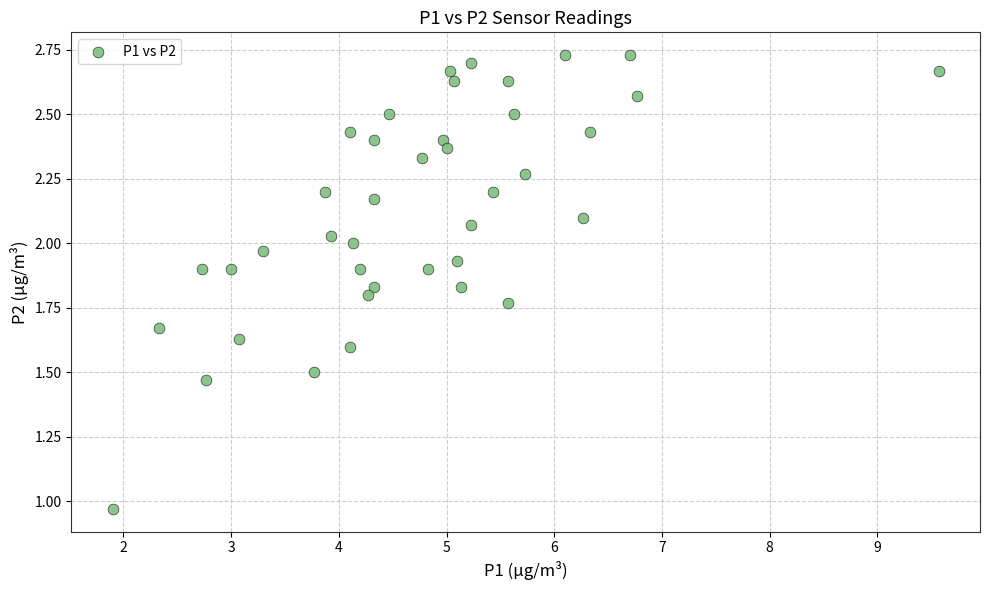

What is the range of X values (max minus min)?

7.7